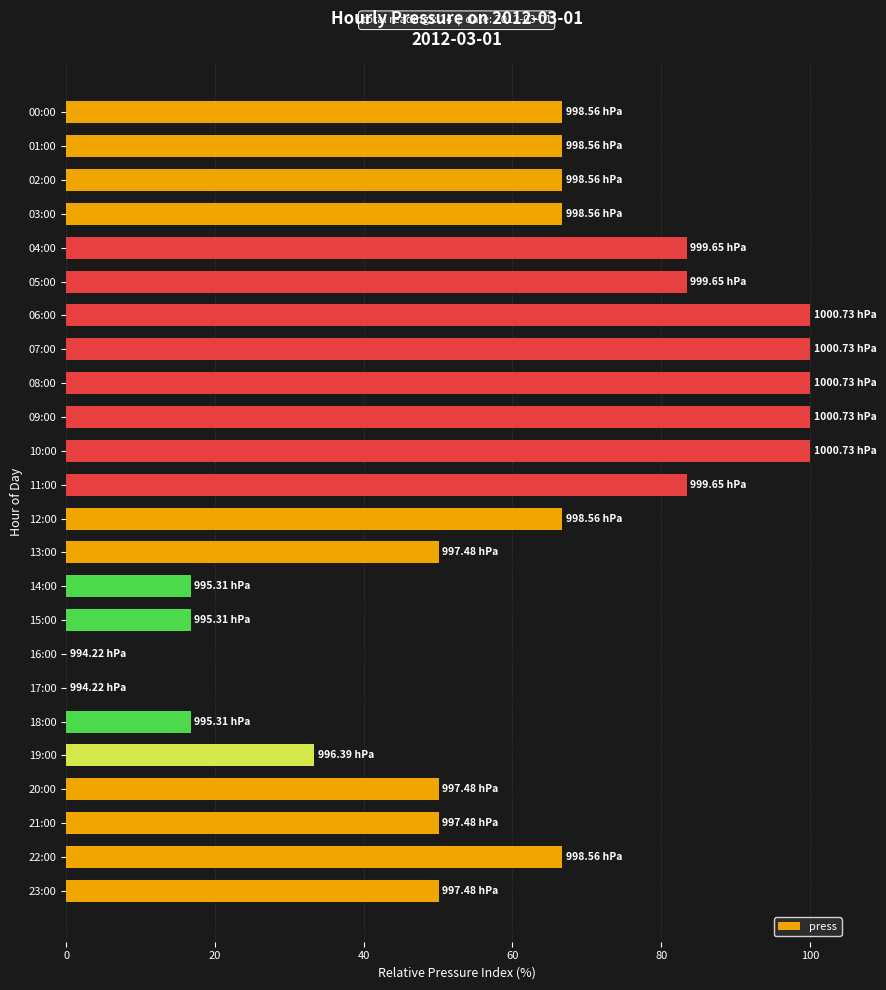

How many series are shown in this chart?

1